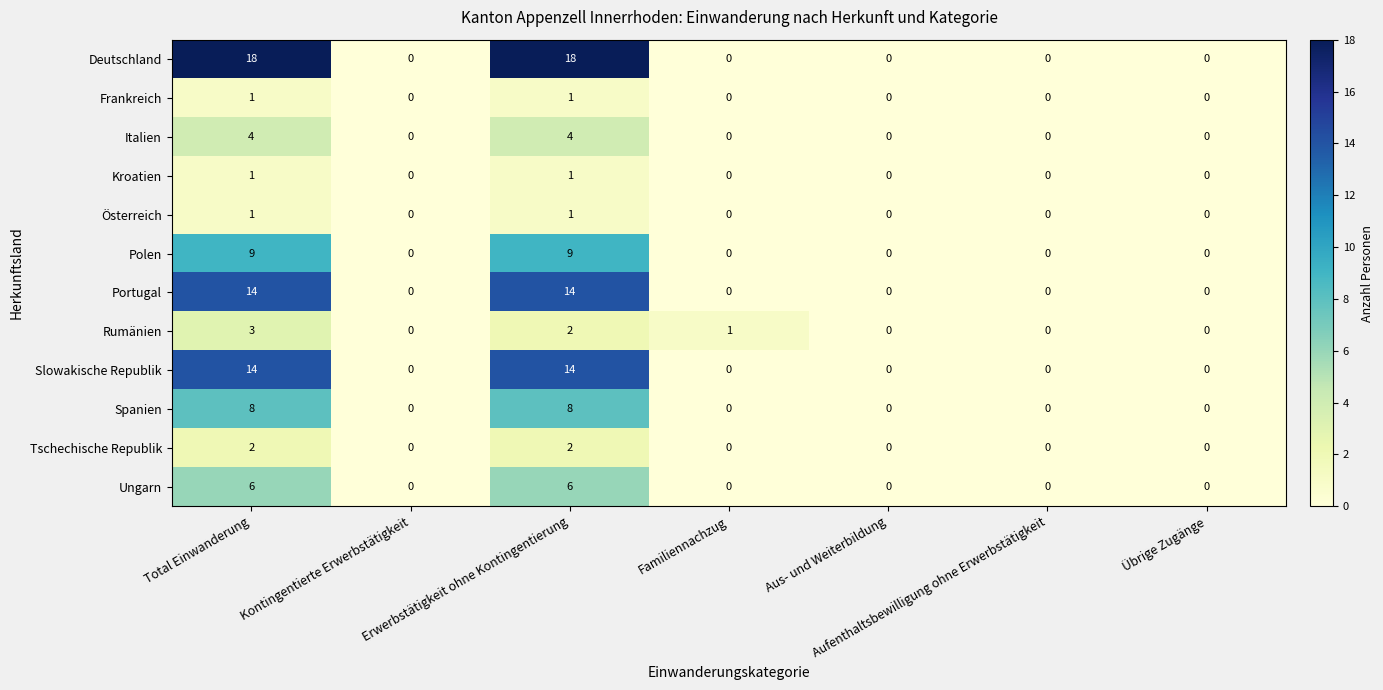

At how many categories does at least one series exceed 4?

2